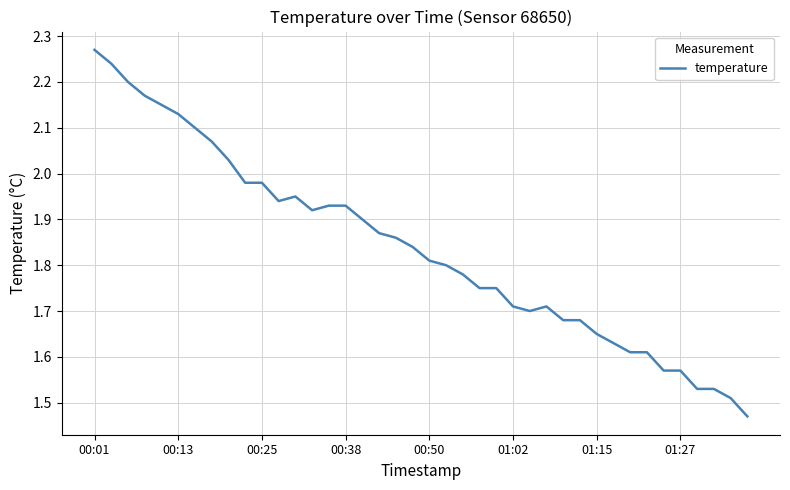

Is it true that the value at 00:25 is 3.3?

False